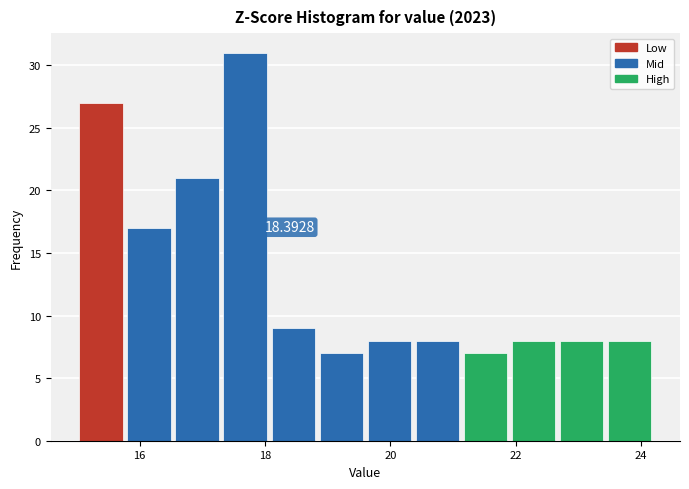

Read against the x-axis, roughly where is the centre of the tallest bar?

17.6